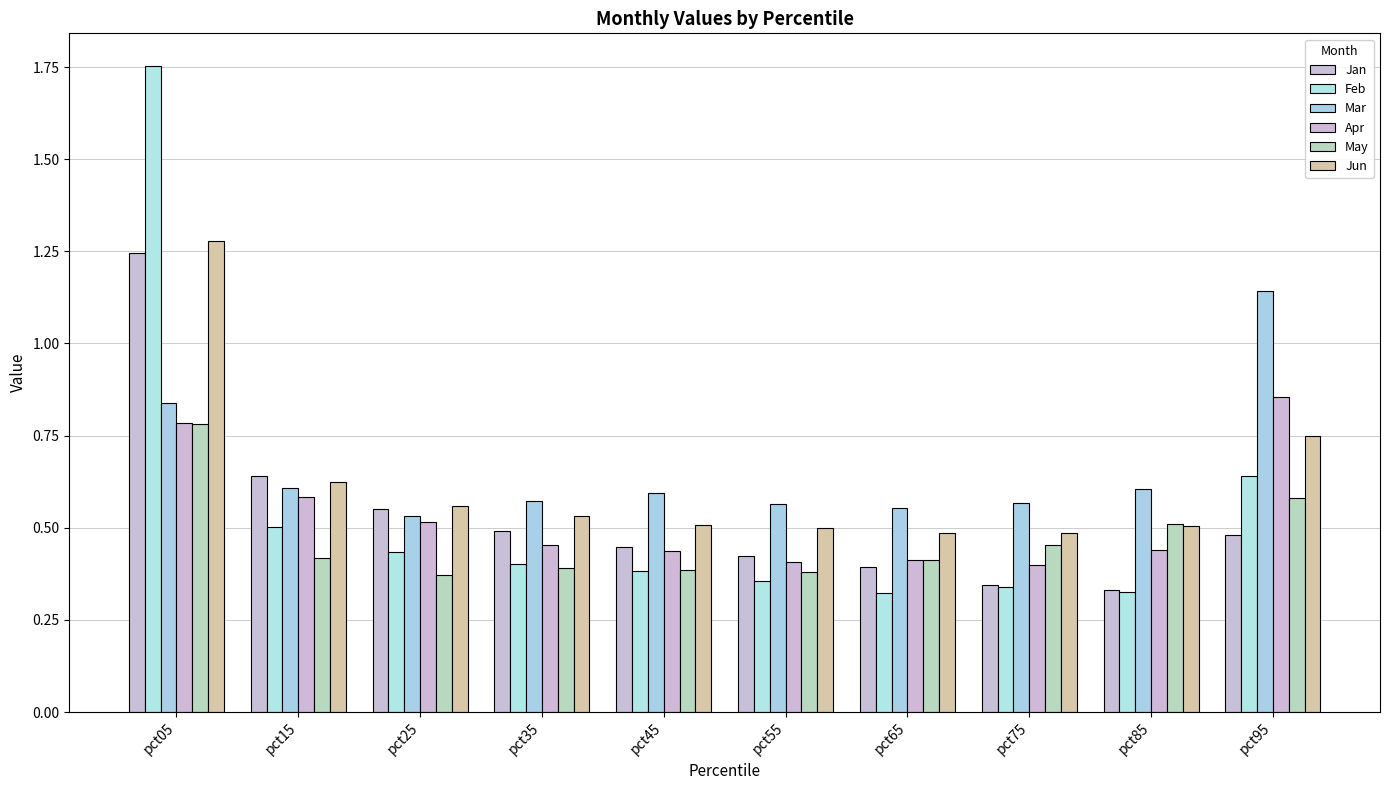

Reading right to left, extract all data points from this chart.

Jan: pct95=0.5	pct85=0.3	pct75=0.3	pct65=0.4	pct55=0.4	pct45=0.4	pct35=0.5	pct25=0.6	pct15=0.6	pct05=1.2
Feb: pct95=0.6	pct85=0.3	pct75=0.3	pct65=0.3	pct55=0.4	pct45=0.4	pct35=0.4	pct25=0.4	pct15=0.5	pct05=1.8
Mar: pct95=1.1	pct85=0.6	pct75=0.6	pct65=0.6	pct55=0.6	pct45=0.6	pct35=0.6	pct25=0.5	pct15=0.6	pct05=0.8
Apr: pct95=0.9	pct85=0.4	pct75=0.4	pct65=0.4	pct55=0.4	pct45=0.4	pct35=0.5	pct25=0.5	pct15=0.6	pct05=0.8
May: pct95=0.6	pct85=0.5	pct75=0.5	pct65=0.4	pct55=0.4	pct45=0.4	pct35=0.4	pct25=0.4	pct15=0.4	pct05=0.8
Jun: pct95=0.7	pct85=0.5	pct75=0.5	pct65=0.5	pct55=0.5	pct45=0.5	pct35=0.5	pct25=0.6	pct15=0.6	pct05=1.3